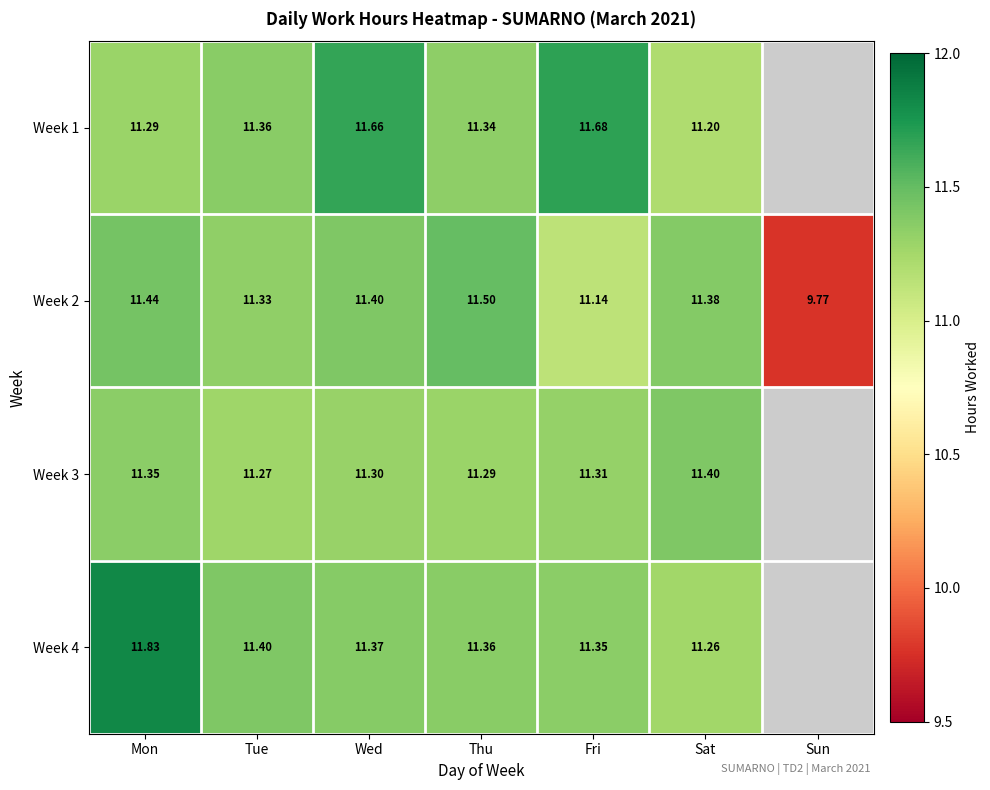

The value of Week 2 at Mon is 11.4. True or false?

True